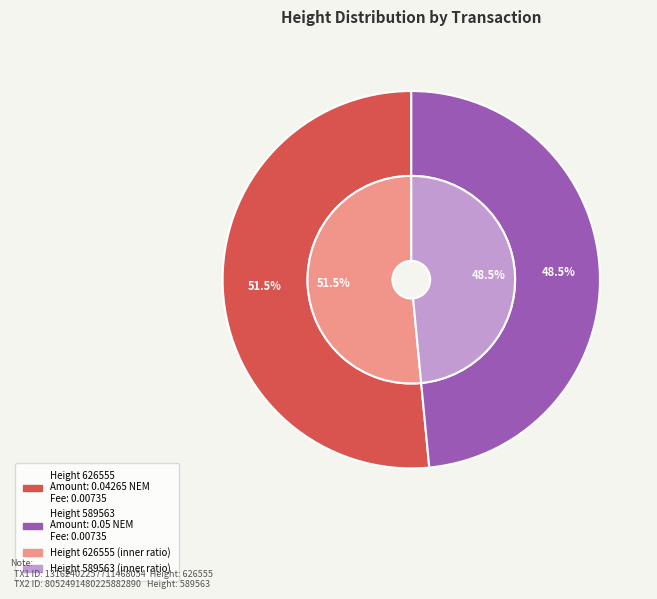

How many segments does this pie chart have?

2